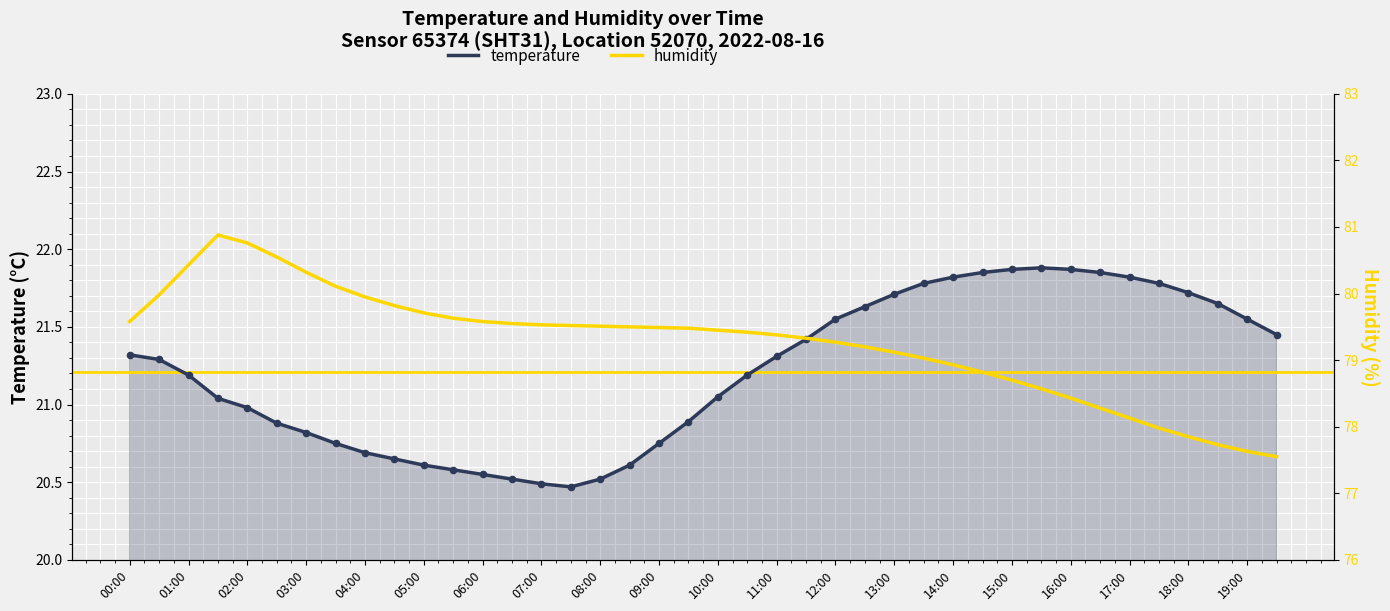

What are all the series names shown in the legend?

temperature, humidity